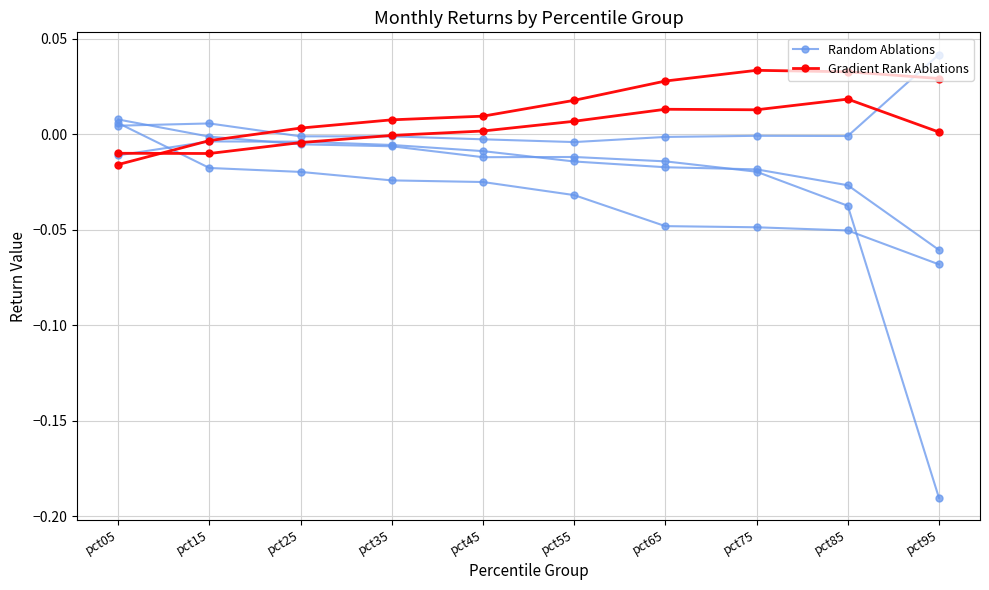

At how many categories does at least one series exceed 0?

9